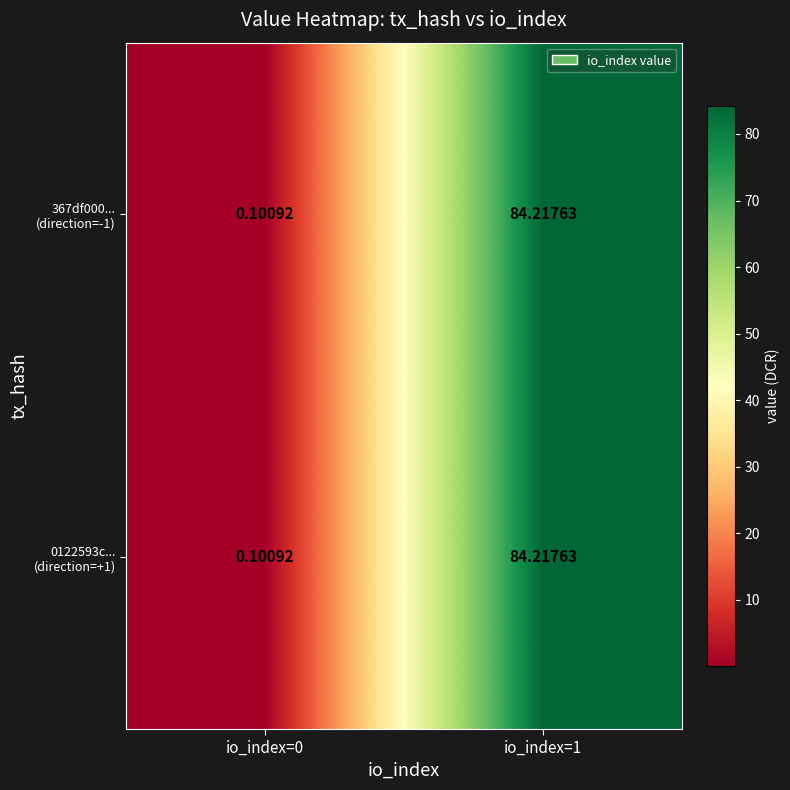

Count the number of data series in this chart.

2